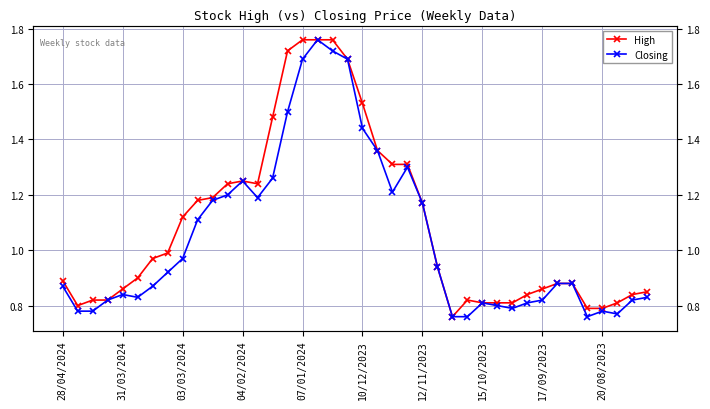

What are all the series names shown in the legend?

High, Closing